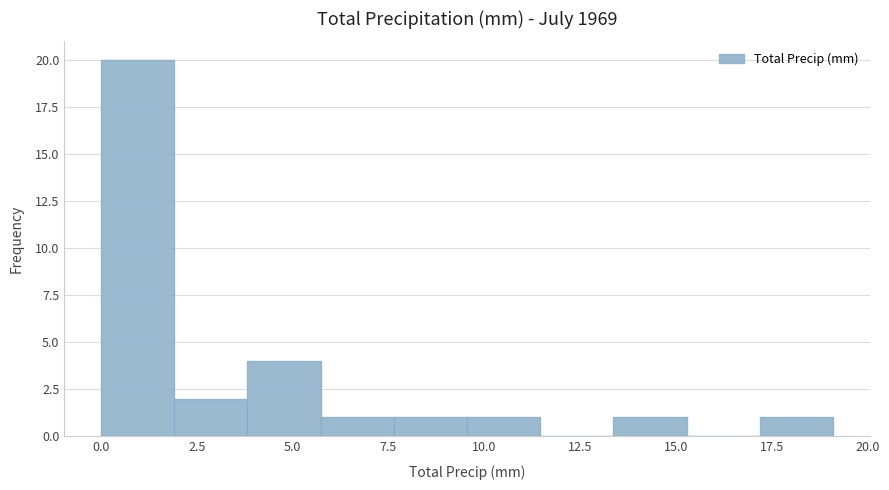

Around what value on the x-axis is the tallest bar? Give the approximate position of its centre, as read against the axis.

1.0